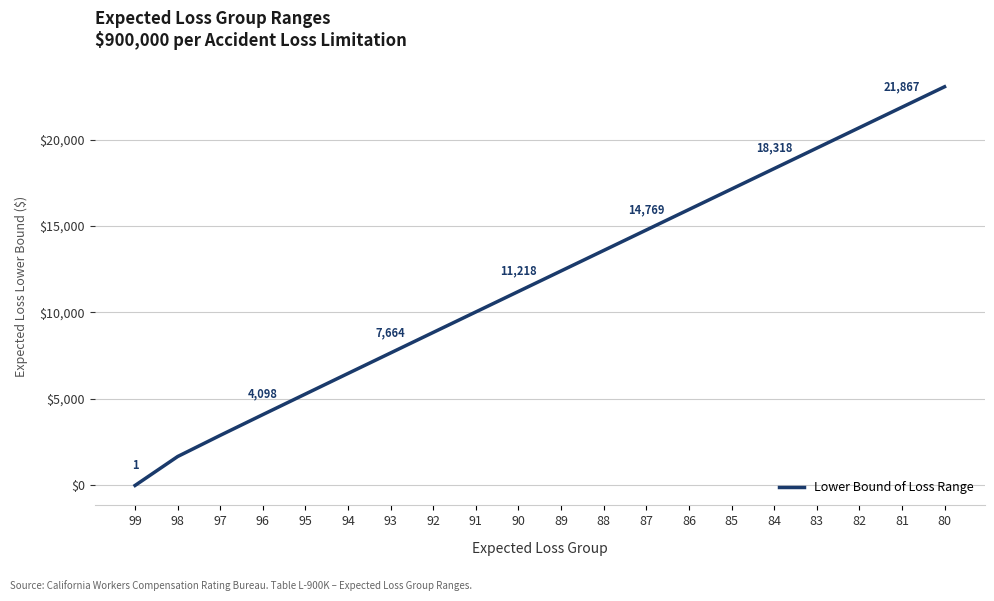

How many categories are shown in the chart?

20